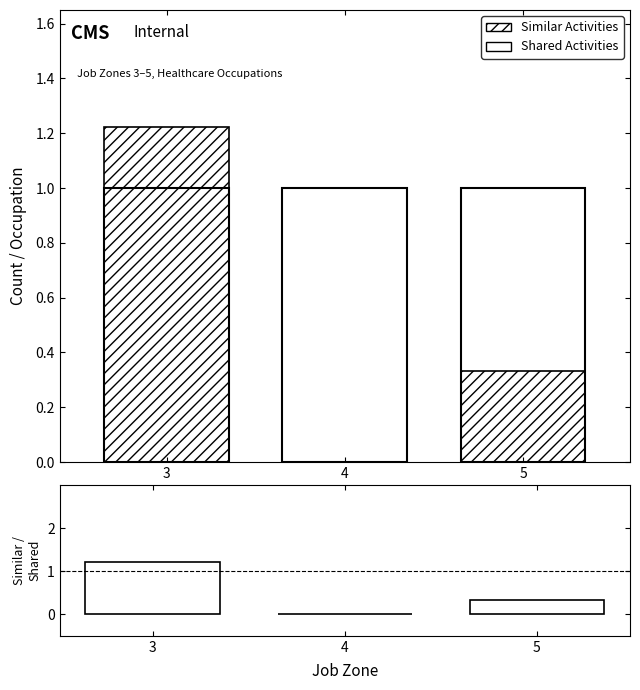

Is it true that Similar Activities equals 1.2 at 3?

True